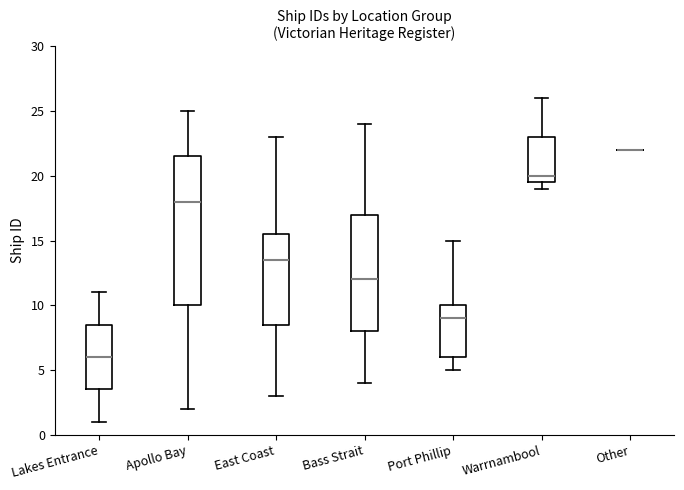

Comparing the boxes themselves (not the whiskers), which one is the tallest?

Apollo Bay